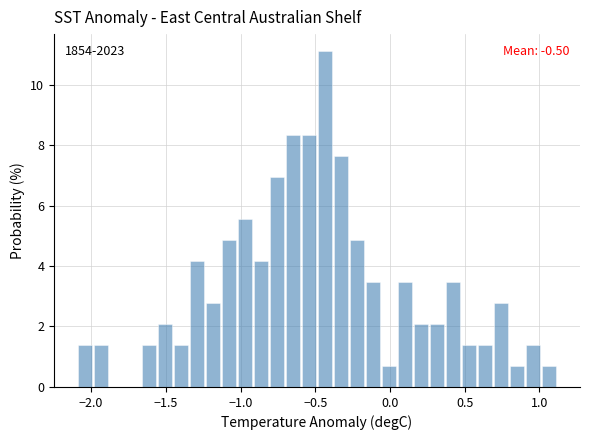

Around what value on the x-axis is the tallest bar? Give the approximate position of its centre, as read against the axis.

-0.45